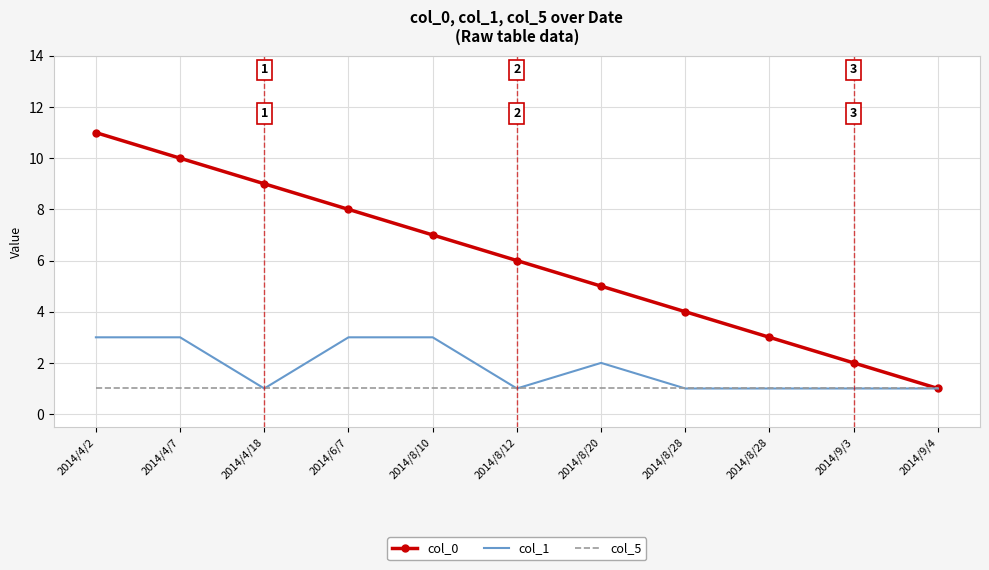

Rank the series by their average value, from highest to lowest.

col_0, col_1, col_5